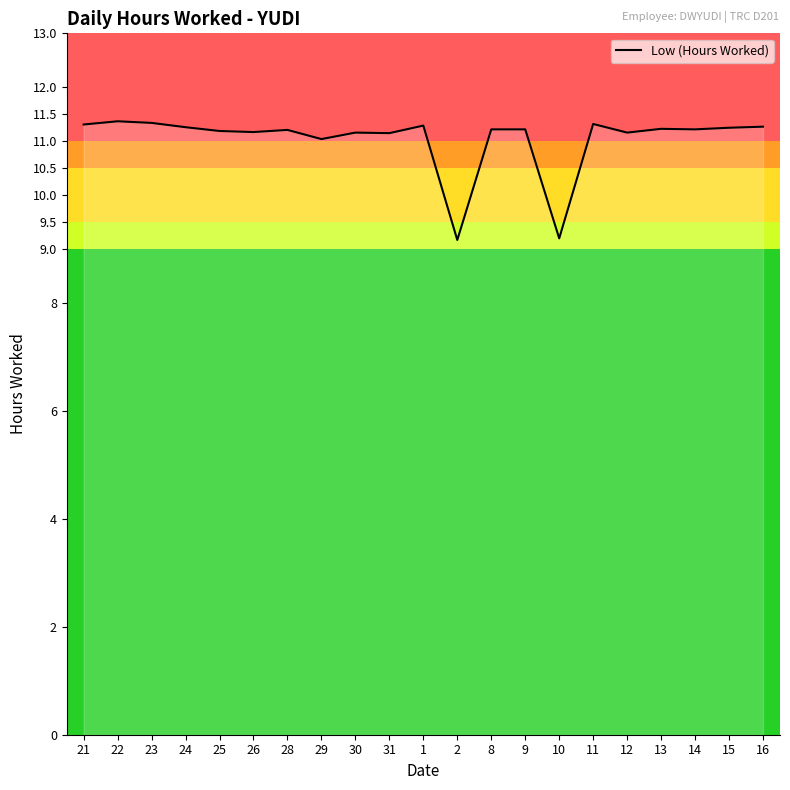

What is the minimum value shown in the chart?

9.2